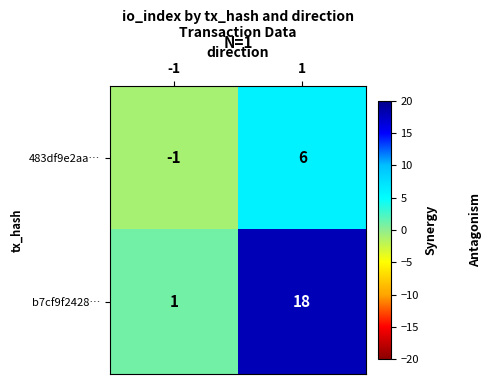

Count the number of categories in the chart.

2